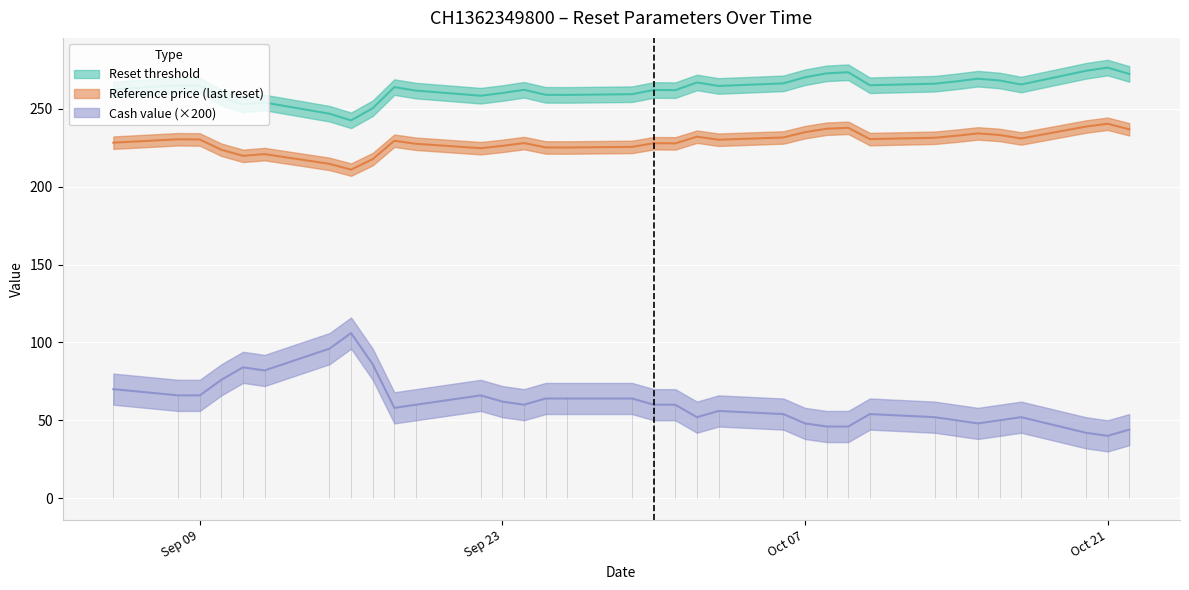

Which series has the largest total across all categories?

Reset threshold